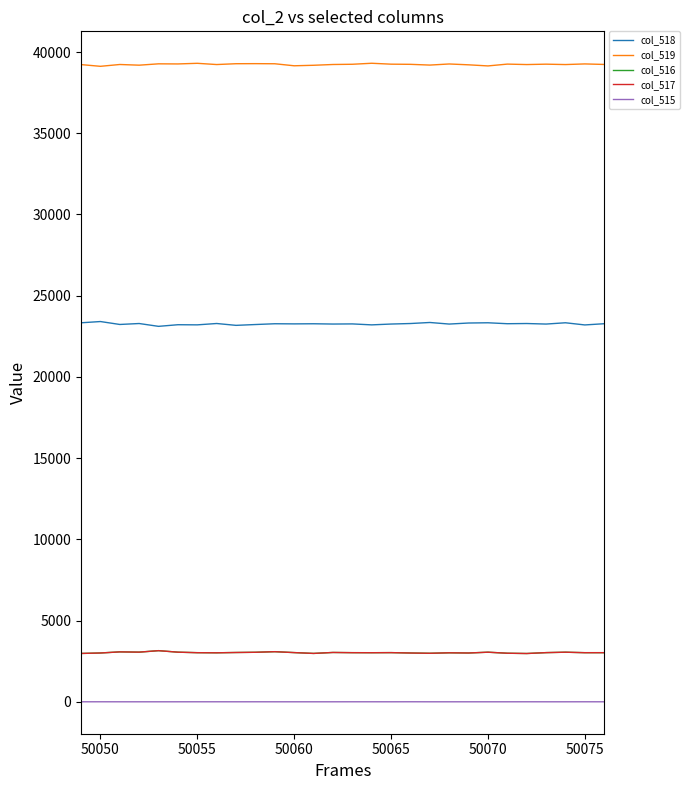

True or false: col_519 and col_516 cross at least once.

False